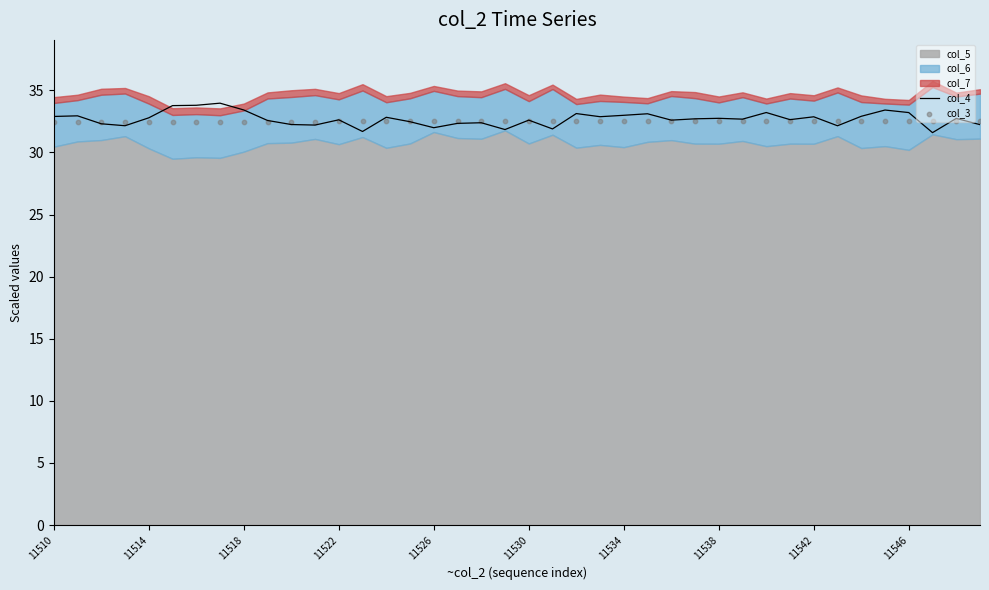

What is the total value across all series at 26?

65.1